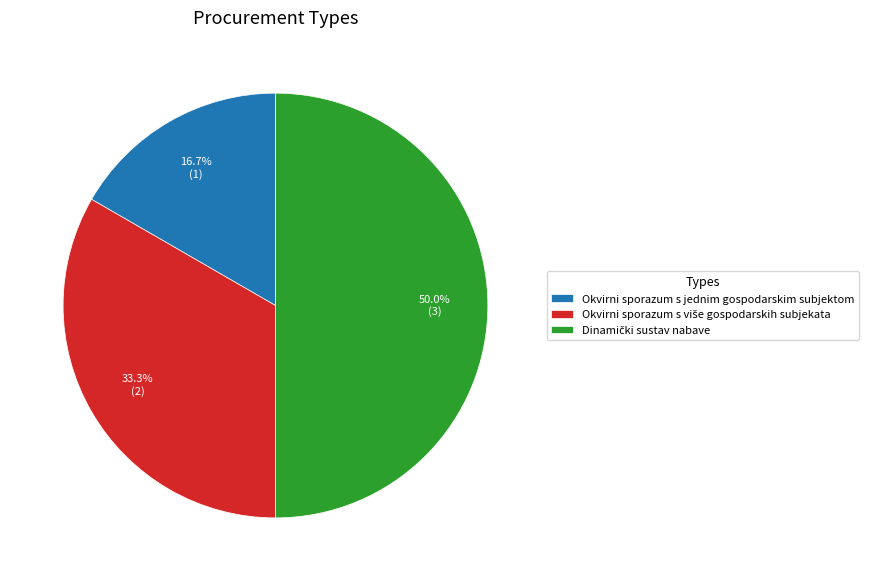

What is the smallest slice in the pie chart?

Okvirni sporazum s jednim gospodarskim subjektom